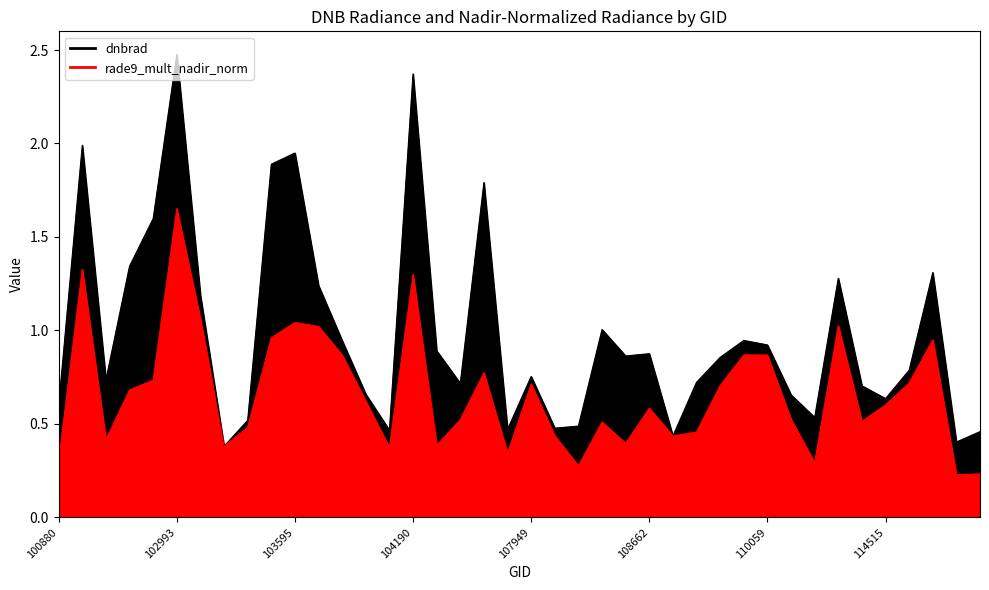

The value of dnbrad at 108486 is 1.0. True or false?

True